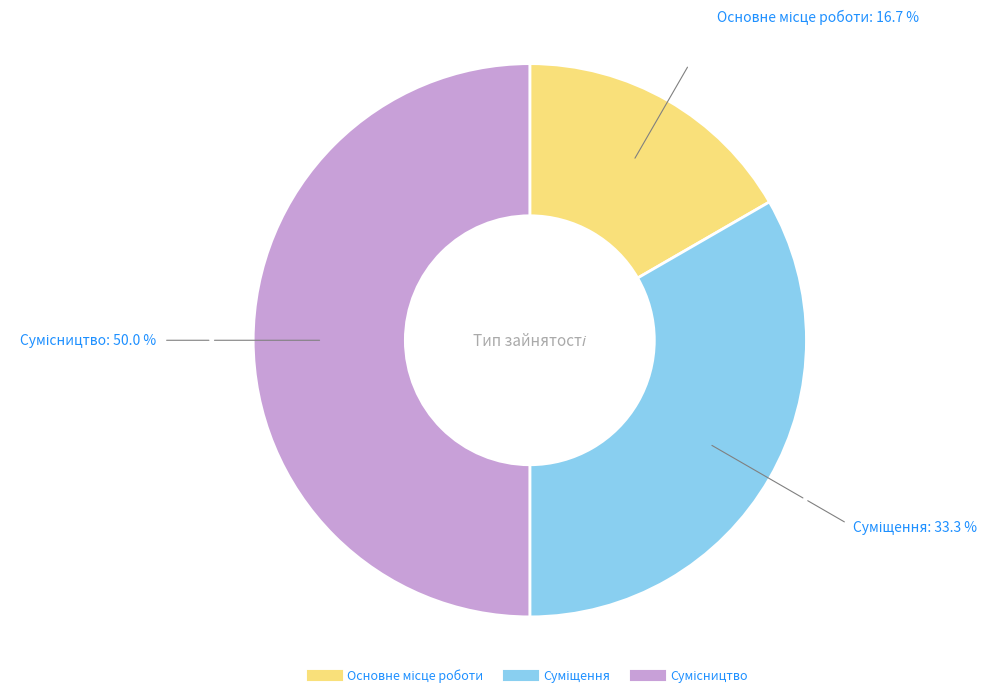

Combined, do Основне місце роботи and Сумісництво account for over 50%?

Yes